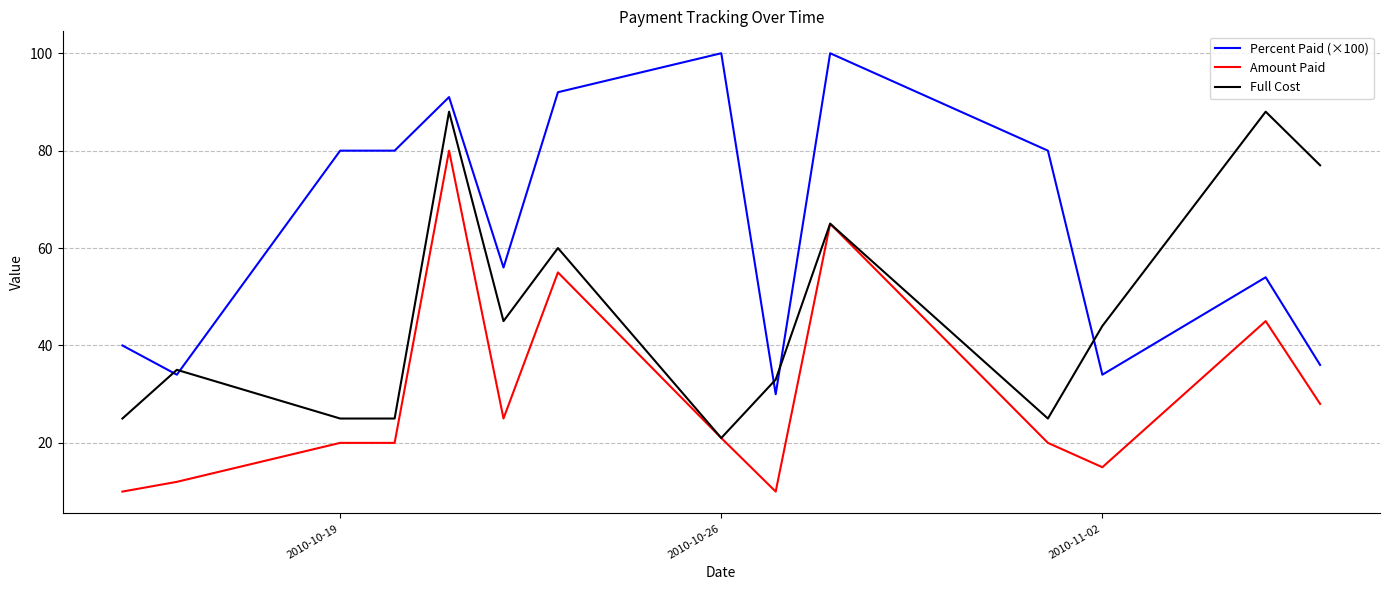

What is the difference between the second highest and second lowest values in the Full Cost series?

63.0